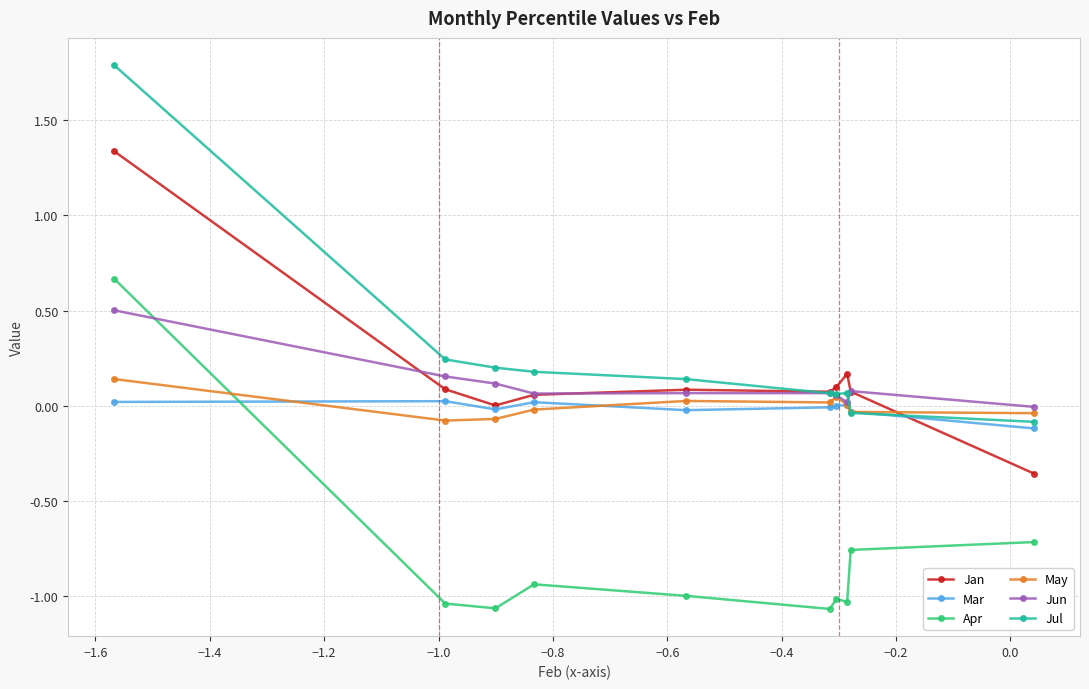

How many values in Jun are above zero?

9